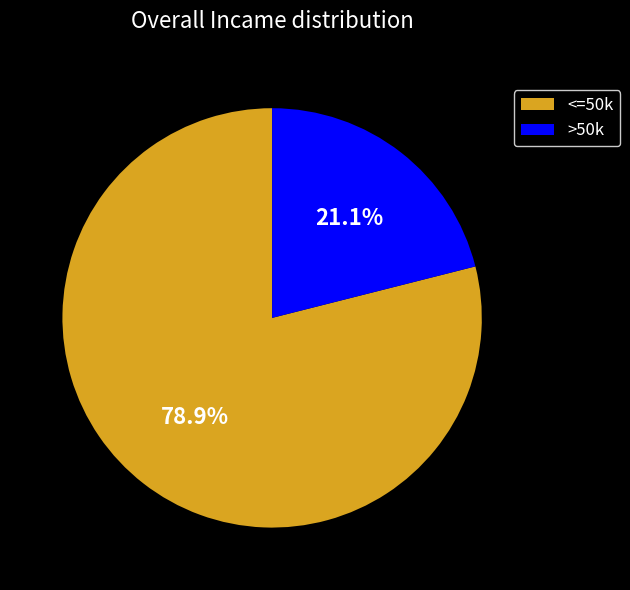

Between >50k and <=50k, which is larger?

<=50k